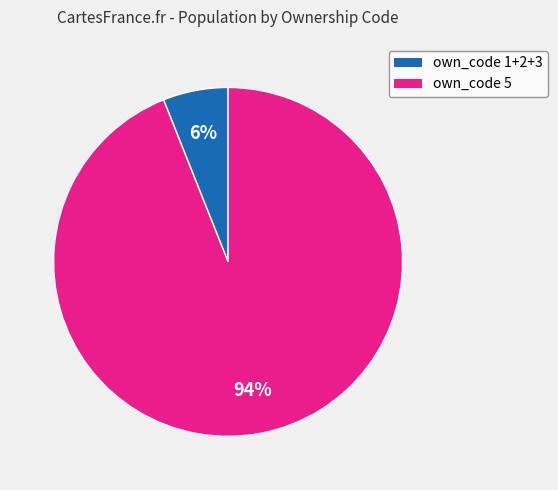

How many segments does this pie chart have?

2